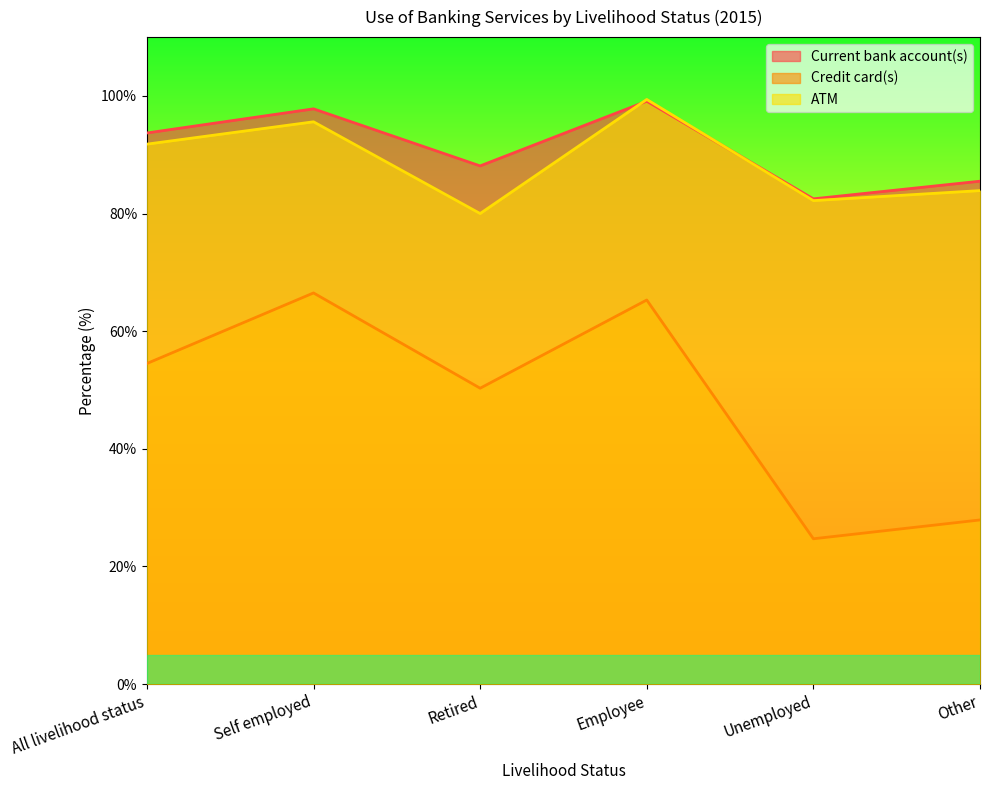

True or false: Current bank account(s) has a value of 158.3 at All livelihood status.

False